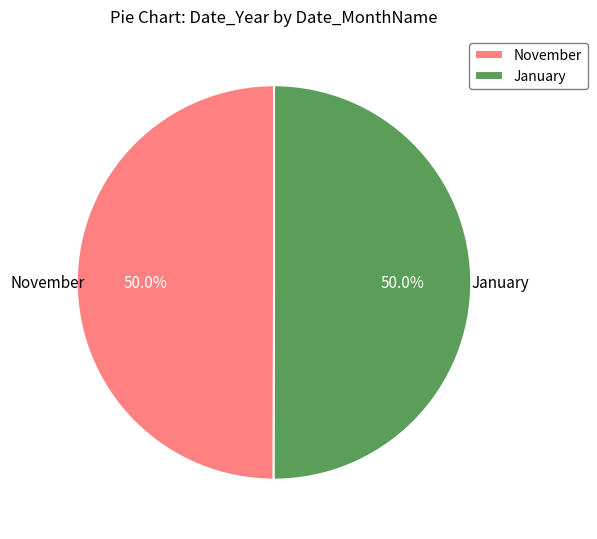

To the nearest percent, what portion does January represent?

50%